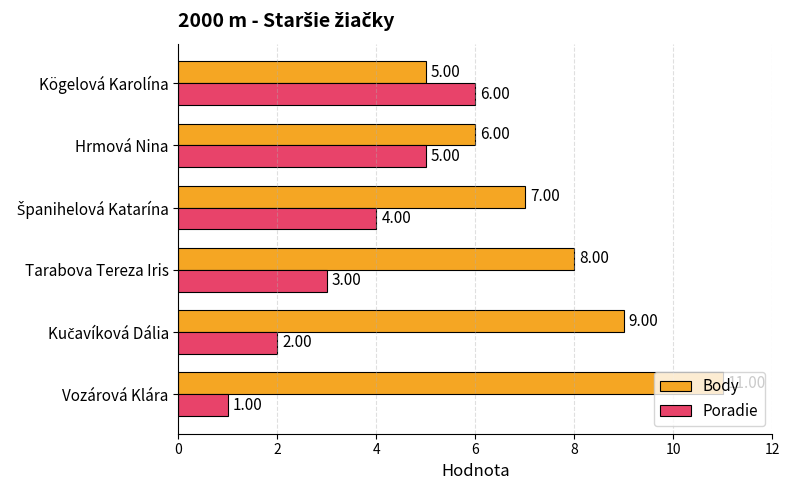

Which series has the largest total across all categories?

Body